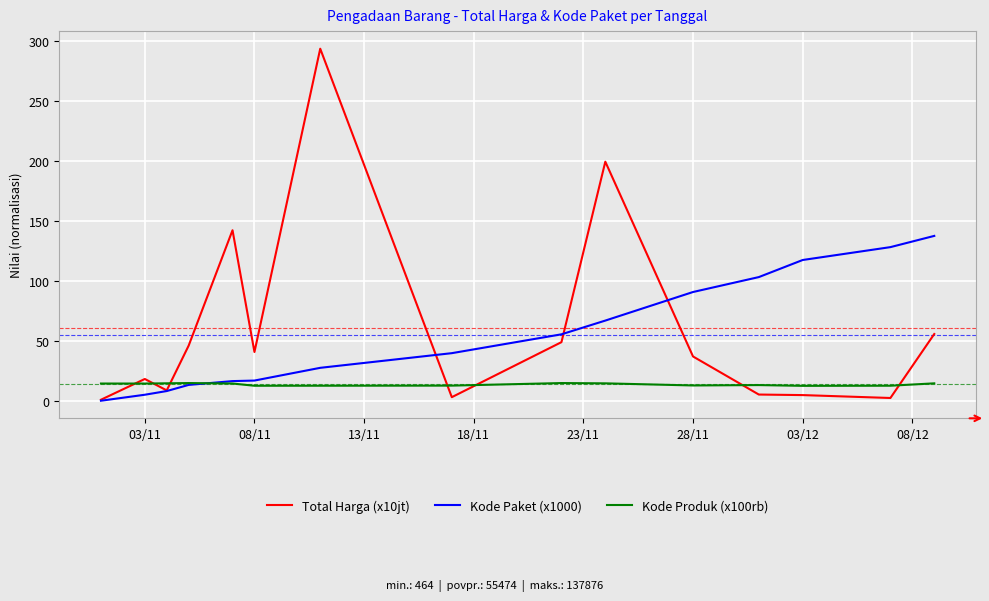

What is the difference between the second highest and second lowest values in the Total Harga (x10jt) series?

197.0